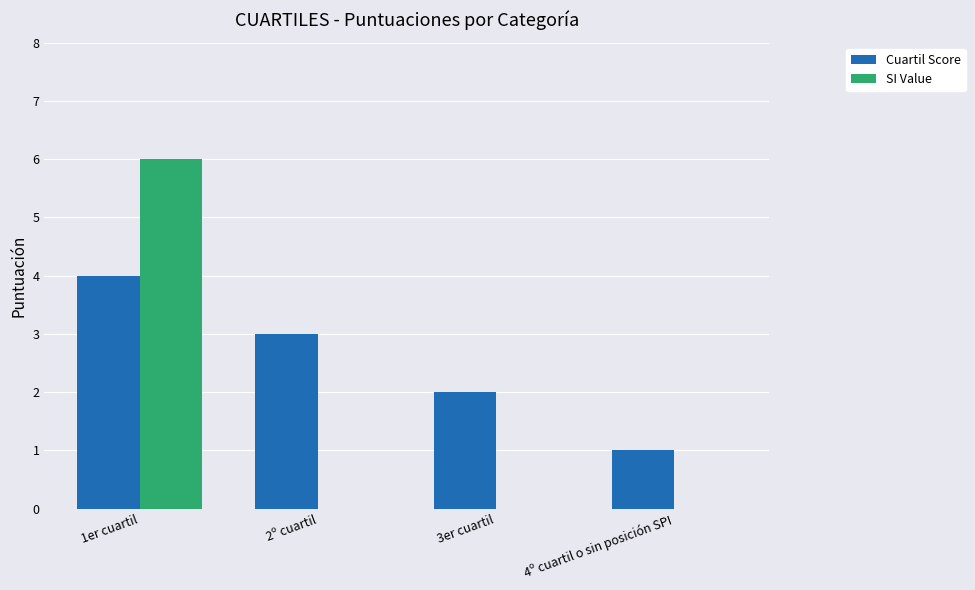

Reading left to right, list all the values displayed in this chart.

Cuartil Score: 4	3	2	1
SI Value: 6	0	0	0